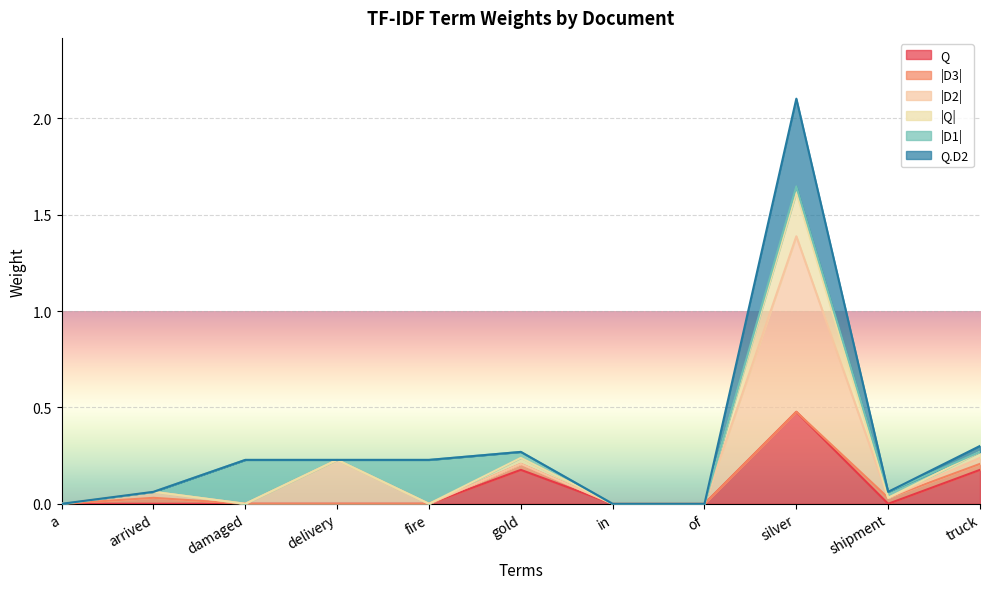

How many interior local valleys does the Q series have?

1